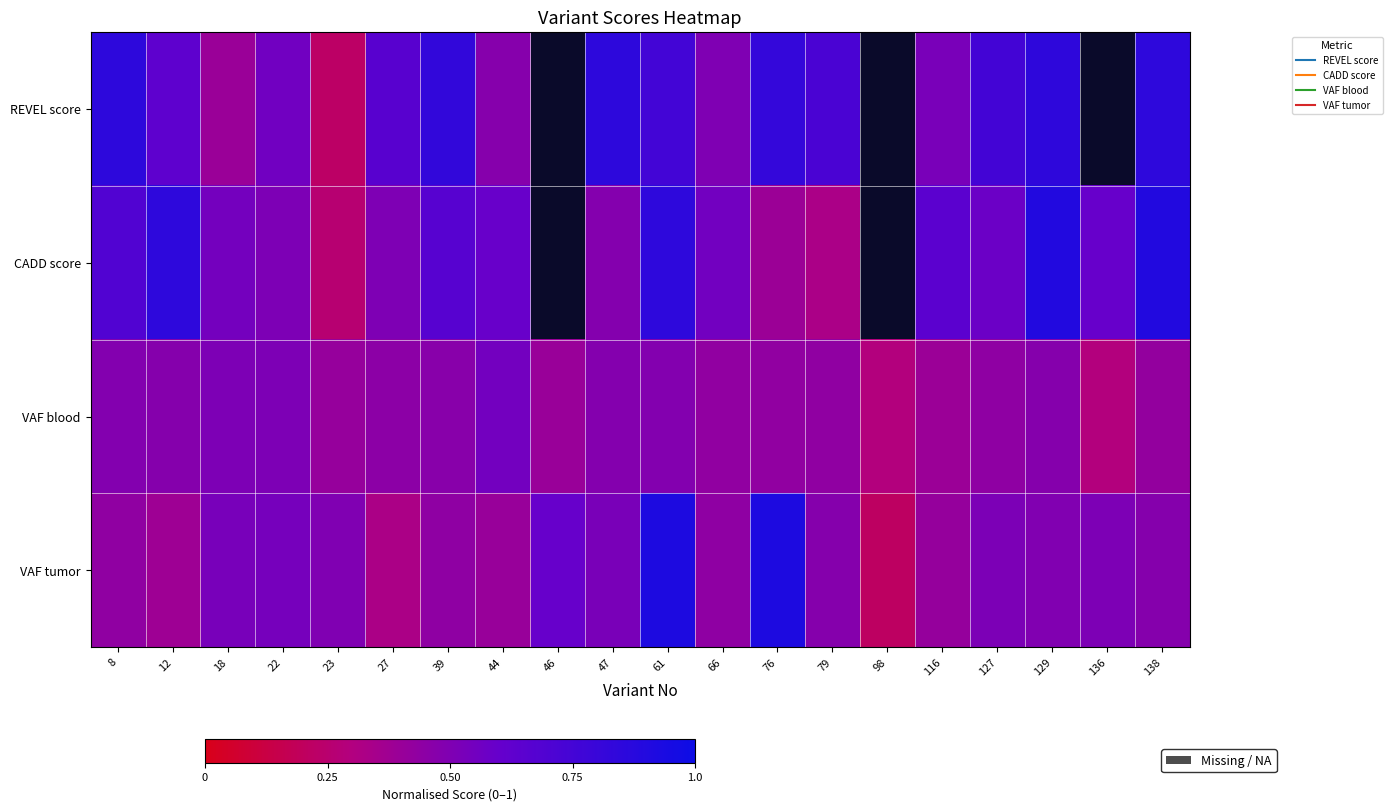

Which series changed the most between 27 and 138?

CADD score